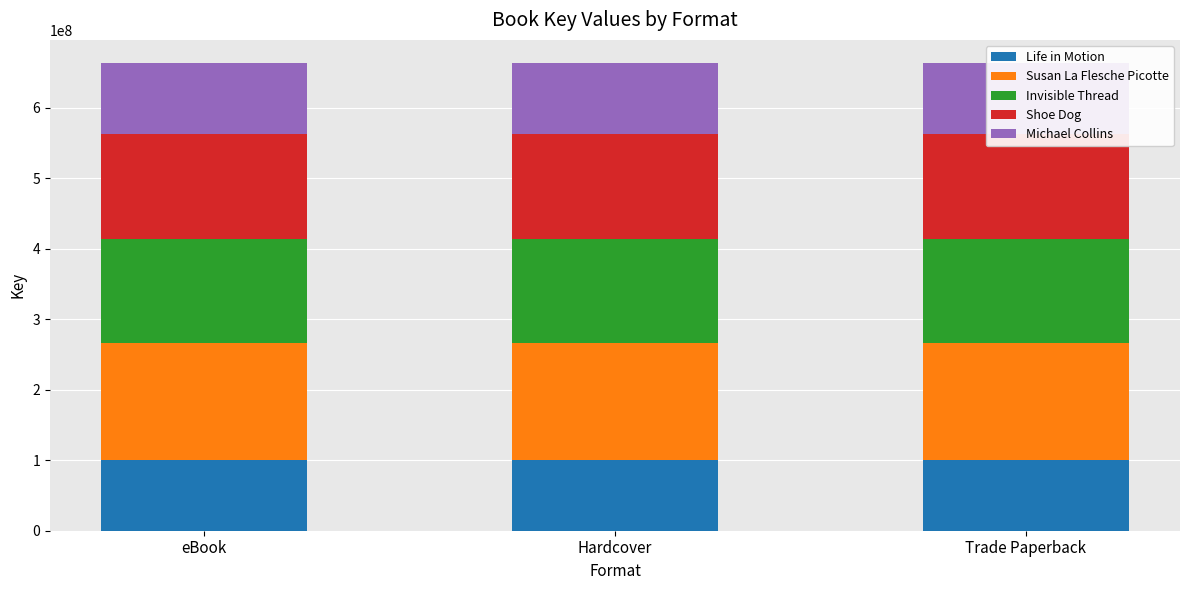

List the series in order of their peak value, lowest first.

Life in Motion, Michael Collins, Invisible Thread, Shoe Dog, Susan La Flesche Picotte